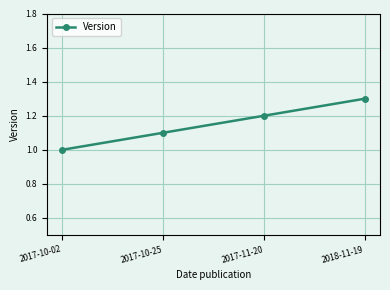

What is the approximate value at 2018-11-19?

1.3